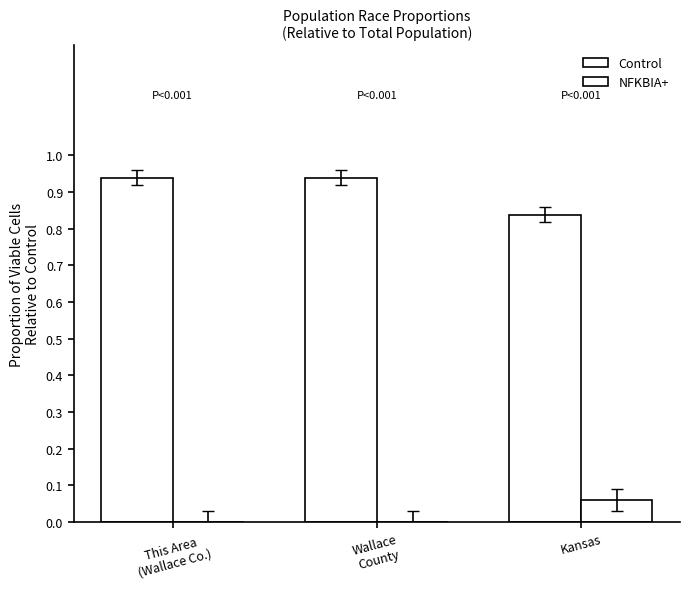

Count the Control values in the range 0 to 1.

3